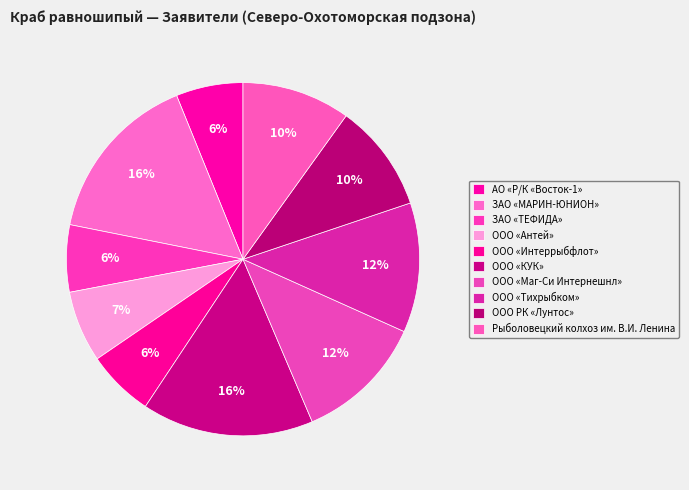

How many slices are in this pie chart?

10